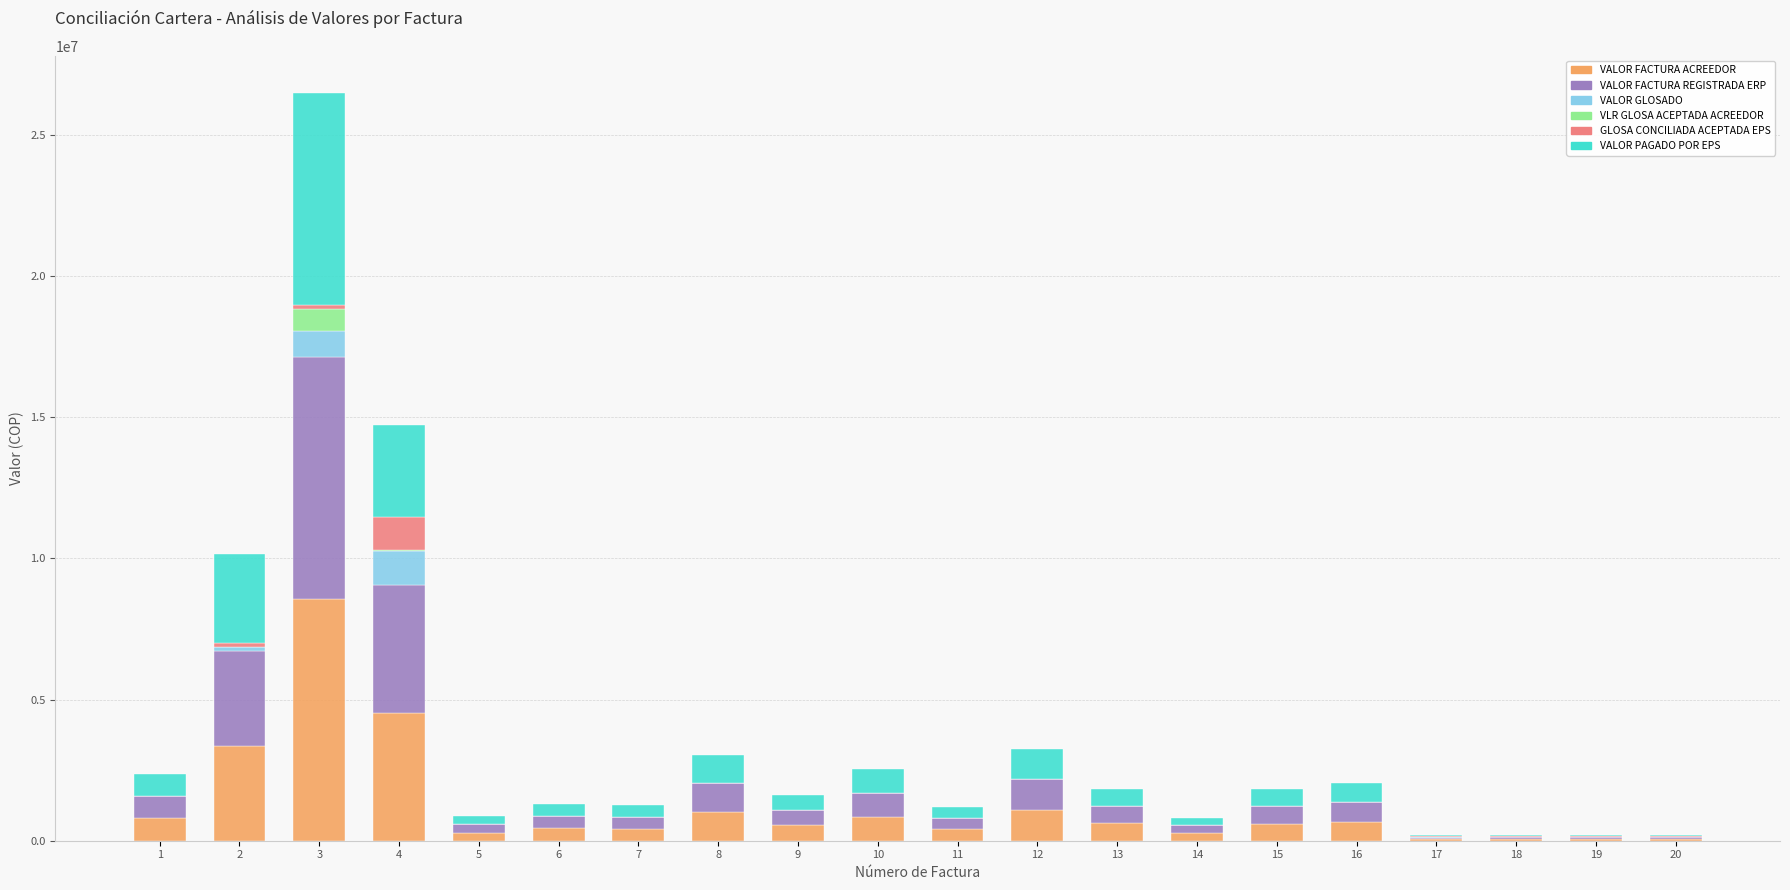

At which category is the sum across all series the highest?

3